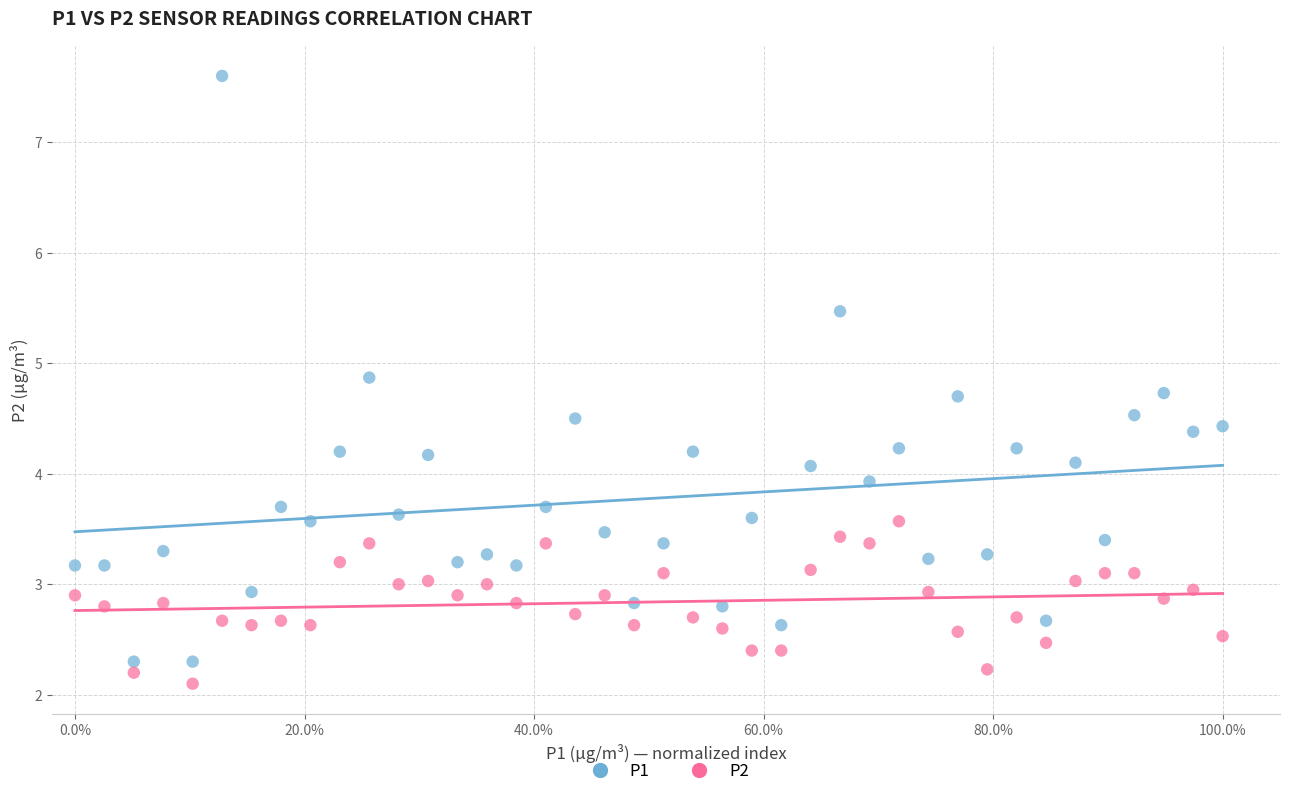

In the P2 series, what Y value is closest to 2?

2.1